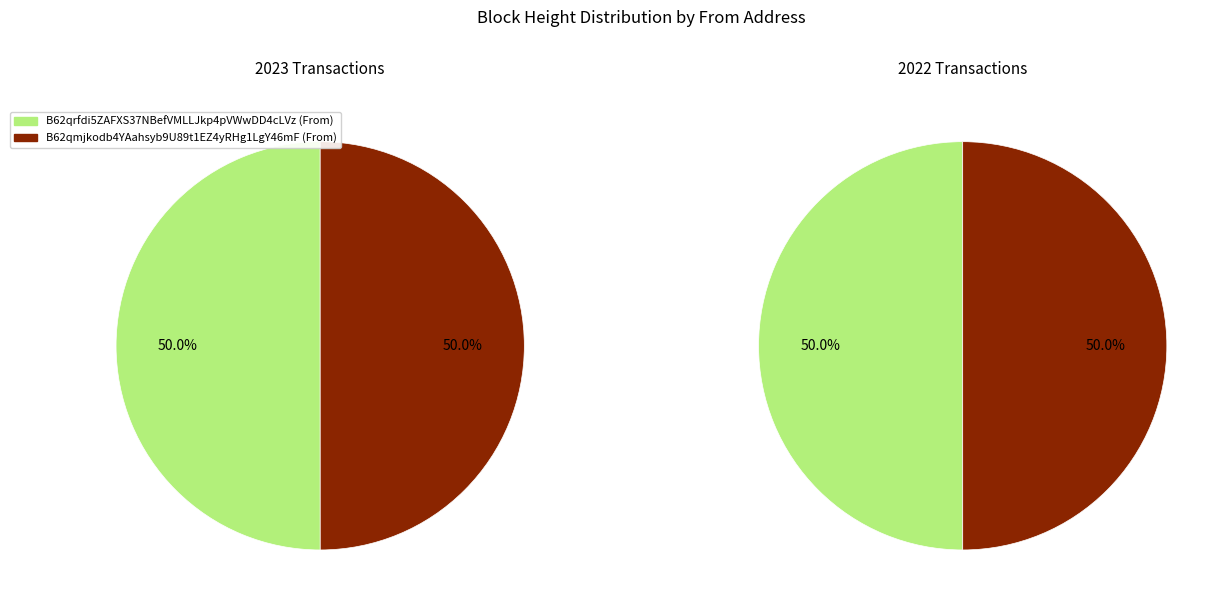

True or false: 2022-09-19 22:00 accounts for 1% of the total.

False